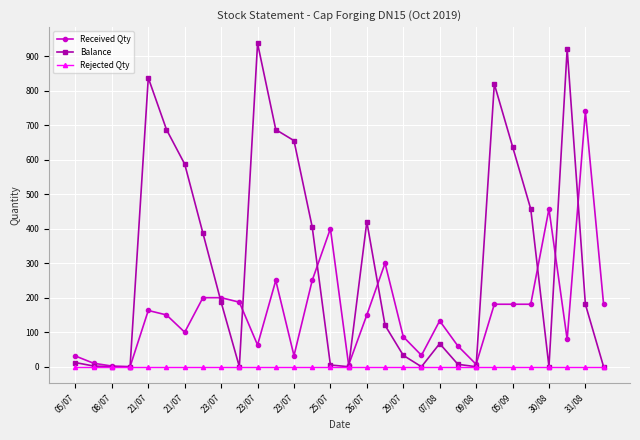

True or false: Balance has more than 1 points higher than both neighbors.

True